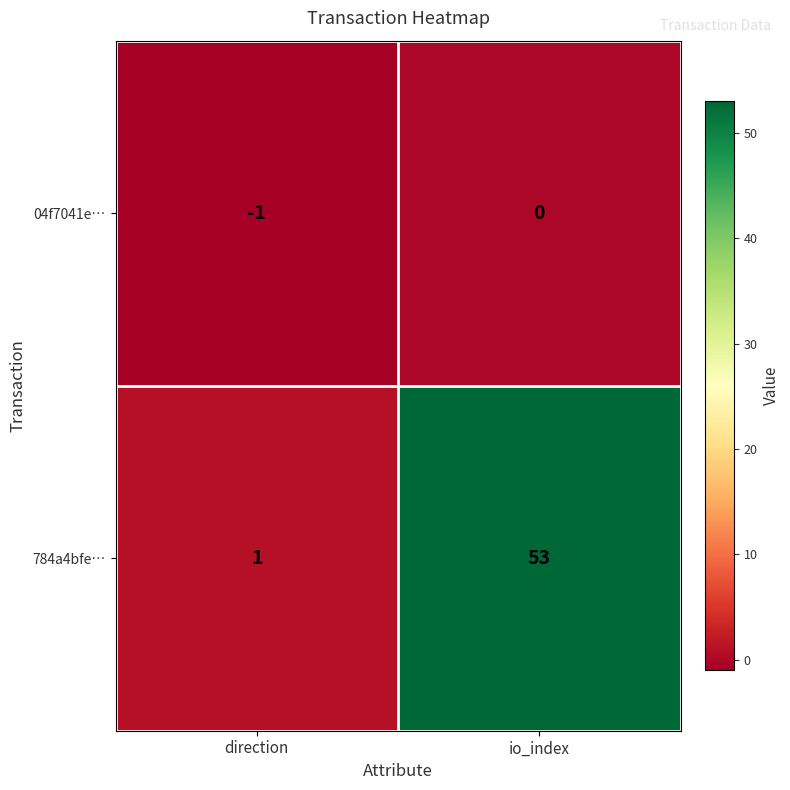

How many series are shown in this chart?

2